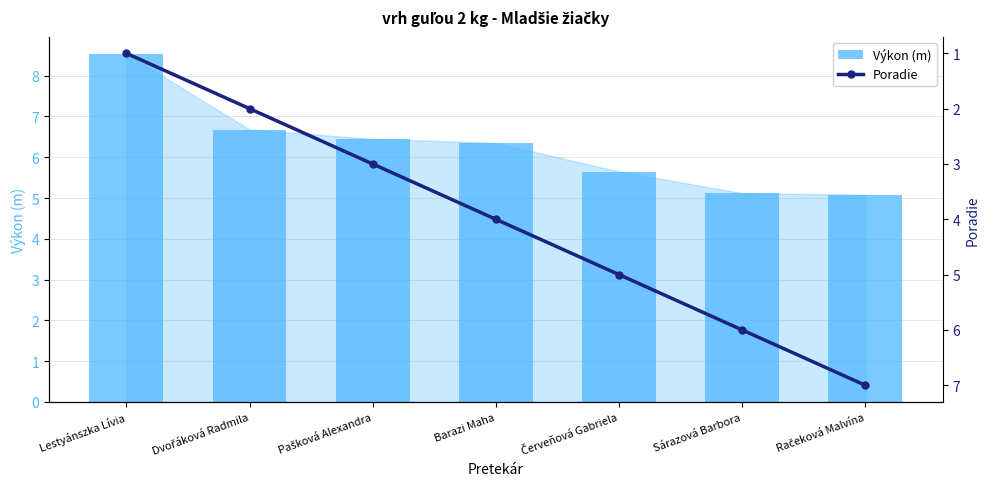

Is it true that Výkon (m) equals 6.7 at Dvořáková Radmila?

True